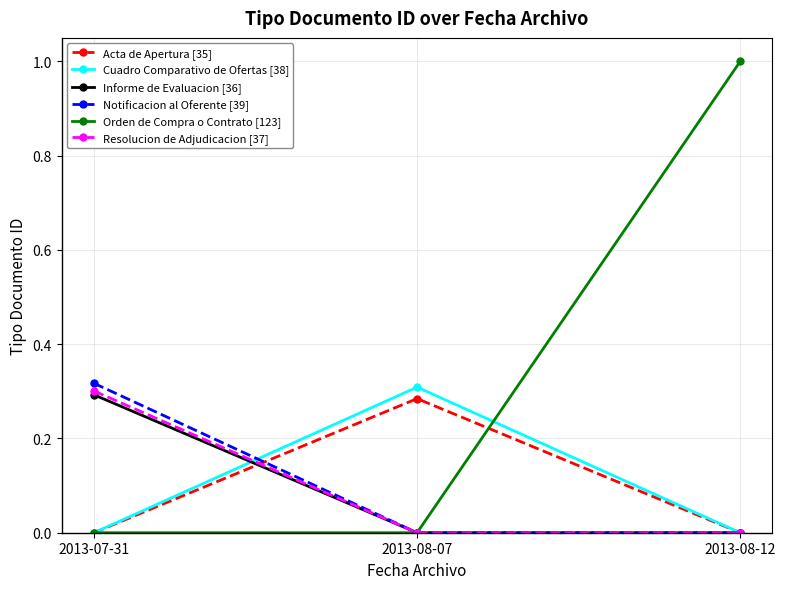

What is the greatest value displayed?

1.0